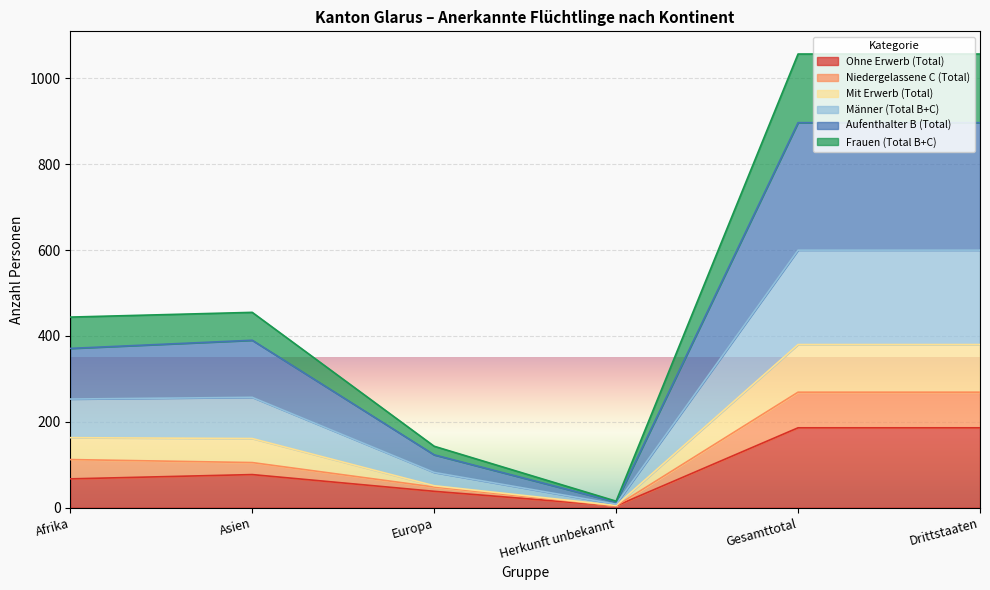

What is the total value across all series at Afrika?

444